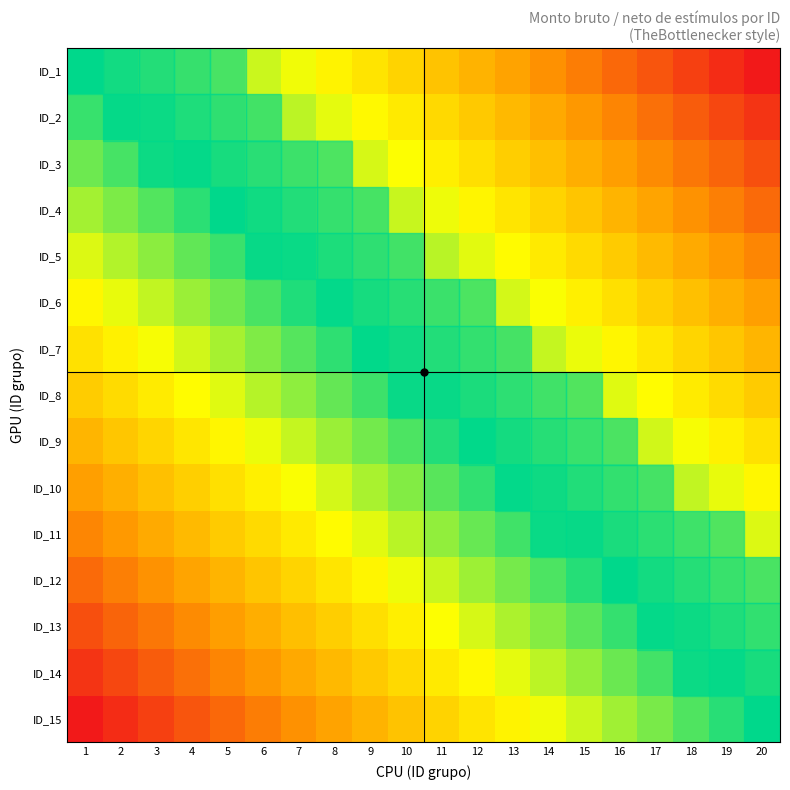

Reading left to right, list all the values displayed in this chart.

ID_1: 1=0.5	2=0.5	3=0.6	4=0.6	5=0.6	6=0.6	7=0.7	8=0.7	9=0.7	10=0.7	11=0.8	12=0.8	13=0.8	14=0.8	15=0.9	16=0.9	17=0.9	18=0.9	19=1.0	20=1.0
ID_2: 1=0.5	2=0.5	3=0.5	4=0.5	5=0.6	6=0.6	7=0.6	8=0.6	9=0.7	10=0.7	11=0.7	12=0.8	13=0.8	14=0.8	15=0.8	16=0.9	17=0.9	18=0.9	19=0.9	20=1.0
ID_3: 1=0.4	2=0.5	3=0.5	4=0.5	5=0.5	6=0.6	7=0.6	8=0.6	9=0.6	10=0.7	11=0.7	12=0.7	13=0.7	14=0.8	15=0.8	16=0.8	17=0.8	18=0.9	19=0.9	20=0.9
ID_4: 1=0.4	2=0.4	3=0.4	4=0.5	5=0.5	6=0.5	7=0.6	8=0.6	9=0.6	10=0.6	11=0.7	12=0.7	13=0.7	14=0.7	15=0.8	16=0.8	17=0.8	18=0.8	19=0.9	20=0.9
ID_5: 1=0.4	2=0.4	3=0.4	4=0.4	5=0.5	6=0.5	7=0.5	8=0.5	9=0.6	10=0.6	11=0.6	12=0.6	13=0.7	14=0.7	15=0.7	16=0.8	17=0.8	18=0.8	19=0.8	20=0.9
ID_6: 1=0.3	2=0.3	3=0.4	4=0.4	5=0.4	6=0.5	7=0.5	8=0.5	9=0.5	10=0.6	11=0.6	12=0.6	13=0.6	14=0.7	15=0.7	16=0.7	17=0.7	18=0.8	19=0.8	20=0.8
ID_7: 1=0.3	2=0.3	3=0.3	4=0.4	5=0.4	6=0.4	7=0.4	8=0.5	9=0.5	10=0.5	11=0.5	12=0.6	13=0.6	14=0.6	15=0.7	16=0.7	17=0.7	18=0.7	19=0.8	20=0.8
ID_8: 1=0.2	2=0.3	3=0.3	4=0.3	5=0.4	6=0.4	7=0.4	8=0.4	9=0.5	10=0.5	11=0.5	12=0.5	13=0.6	14=0.6	15=0.6	16=0.6	17=0.7	18=0.7	19=0.7	20=0.8
ID_9: 1=0.2	2=0.2	3=0.3	4=0.3	5=0.3	6=0.3	7=0.4	8=0.4	9=0.4	10=0.5	11=0.5	12=0.5	13=0.5	14=0.6	15=0.6	16=0.6	17=0.6	18=0.7	19=0.7	20=0.7
ID_10: 1=0.2	2=0.2	3=0.2	4=0.3	5=0.3	6=0.3	7=0.3	8=0.4	9=0.4	10=0.4	11=0.4	12=0.5	13=0.5	14=0.5	15=0.5	16=0.6	17=0.6	18=0.6	19=0.7	20=0.7
ID_11: 1=0.1	2=0.2	3=0.2	4=0.2	5=0.2	6=0.3	7=0.3	8=0.3	9=0.4	10=0.4	11=0.4	12=0.4	13=0.5	14=0.5	15=0.5	16=0.5	17=0.6	18=0.6	19=0.6	20=0.6
ID_12: 1=0.1	2=0.1	3=0.2	4=0.2	5=0.2	6=0.2	7=0.3	8=0.3	9=0.3	10=0.3	11=0.4	12=0.4	13=0.4	14=0.4	15=0.5	16=0.5	17=0.5	18=0.6	19=0.6	20=0.6
ID_13: 1=0.1	2=0.1	3=0.1	4=0.2	5=0.2	6=0.2	7=0.2	8=0.3	9=0.3	10=0.3	11=0.3	12=0.4	13=0.4	14=0.4	15=0.4	16=0.5	17=0.5	18=0.5	19=0.5	20=0.6
ID_14: 1=0.0	2=0.1	3=0.1	4=0.1	5=0.1	6=0.2	7=0.2	8=0.2	9=0.2	10=0.3	11=0.3	12=0.3	13=0.4	14=0.4	15=0.4	16=0.4	17=0.5	18=0.5	19=0.5	20=0.5
ID_15: 1=0.0	2=0.0	3=0.1	4=0.1	5=0.1	6=0.1	7=0.2	8=0.2	9=0.2	10=0.2	11=0.3	12=0.3	13=0.3	14=0.3	15=0.4	16=0.4	17=0.4	18=0.4	19=0.5	20=0.5